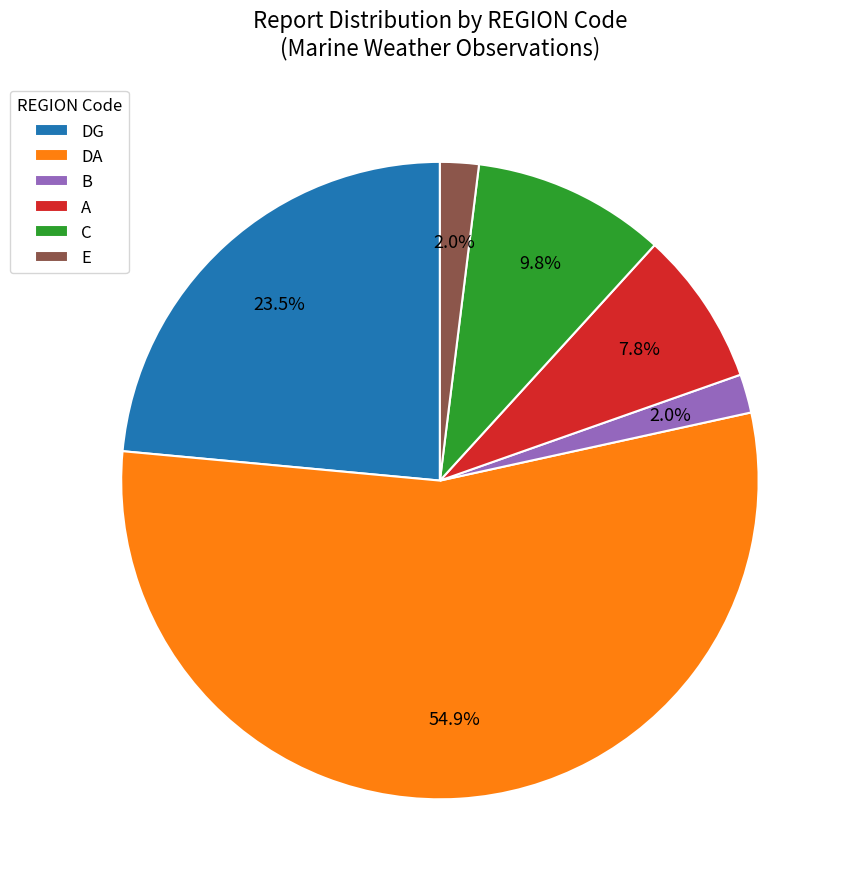

Count the number of slices in the pie.

6